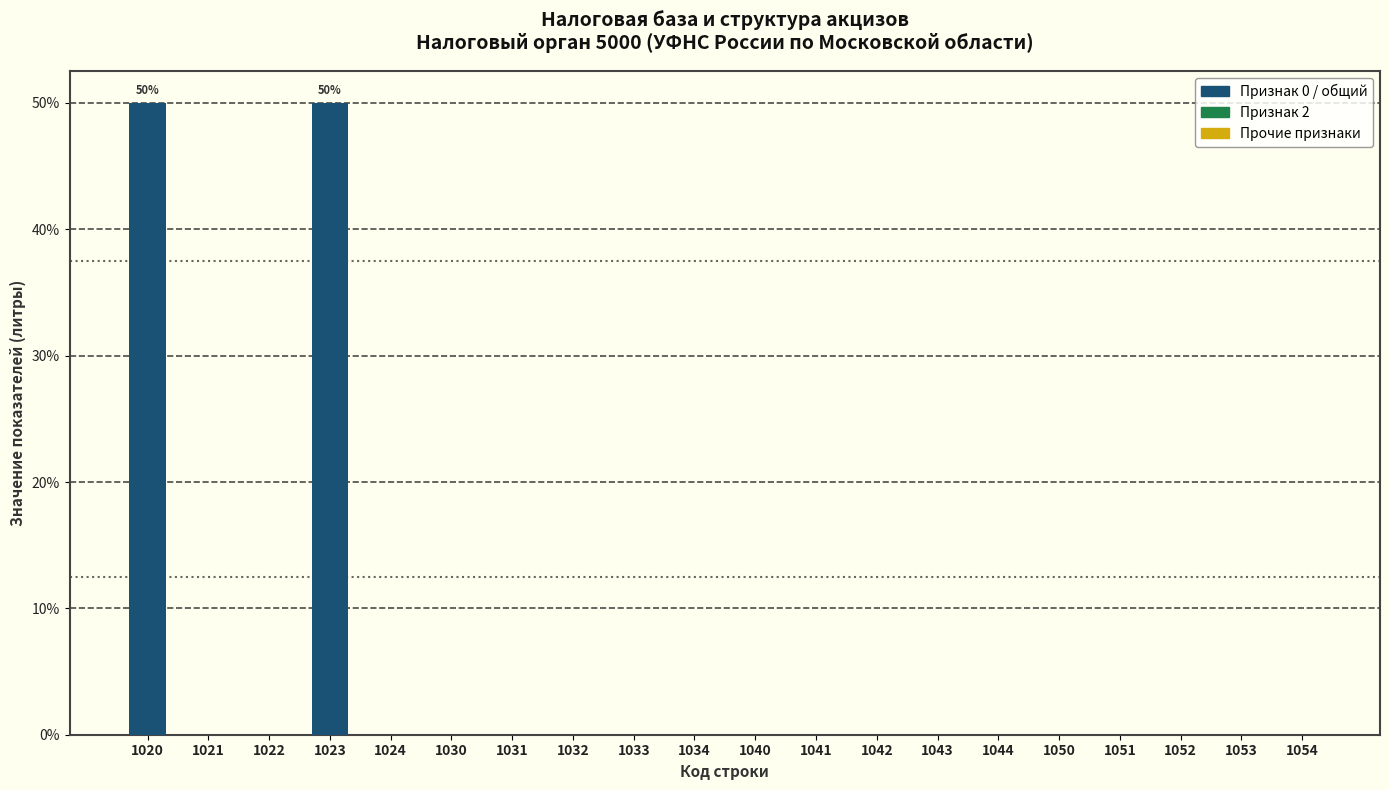

Reading left to right, transcribe all the data shown in this chart.

1020=50	1021=0	1022=0	1023=50	1024=0	1030=0	1031=0	1032=0	1033=0	1034=0	1040=0	1041=0	1042=0	1043=0	1044=0	1050=0	1051=0	1052=0	1053=0	1054=0